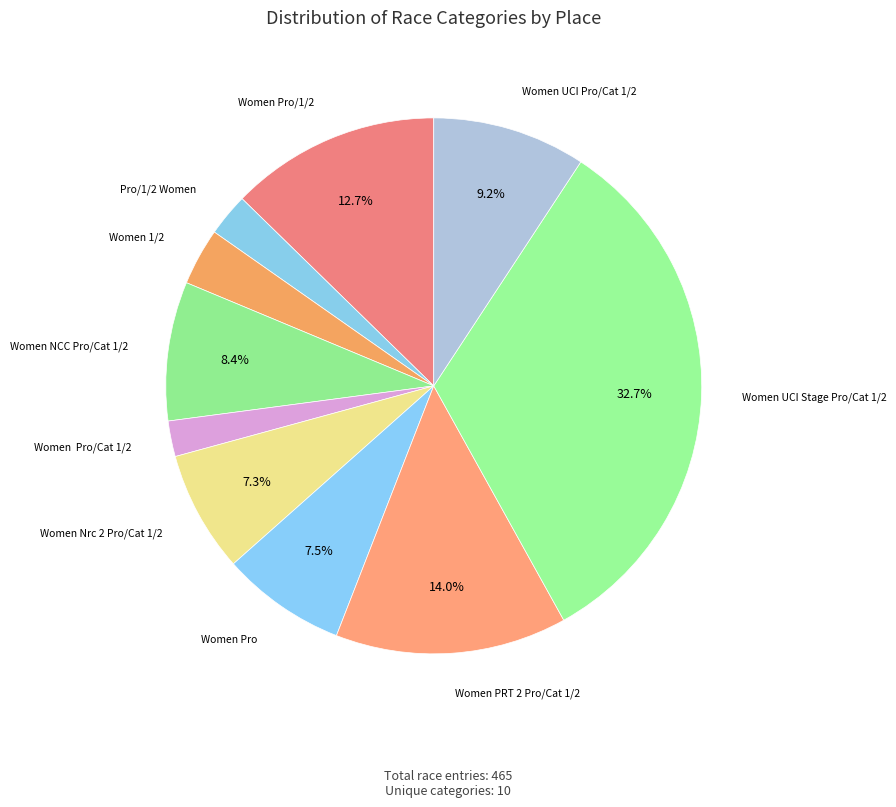

Combined, do Women 1/2 and Women NCC Pro/Cat 1/2 account for over 50%?

No